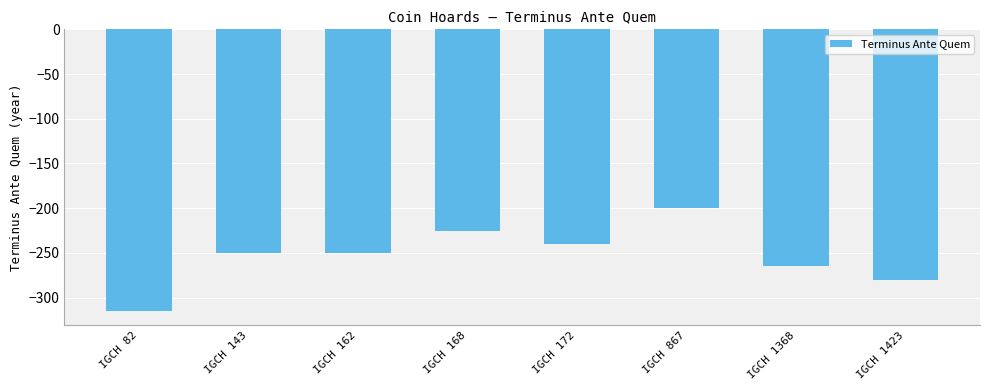

What is the approximate value at IGCH 143?

-250